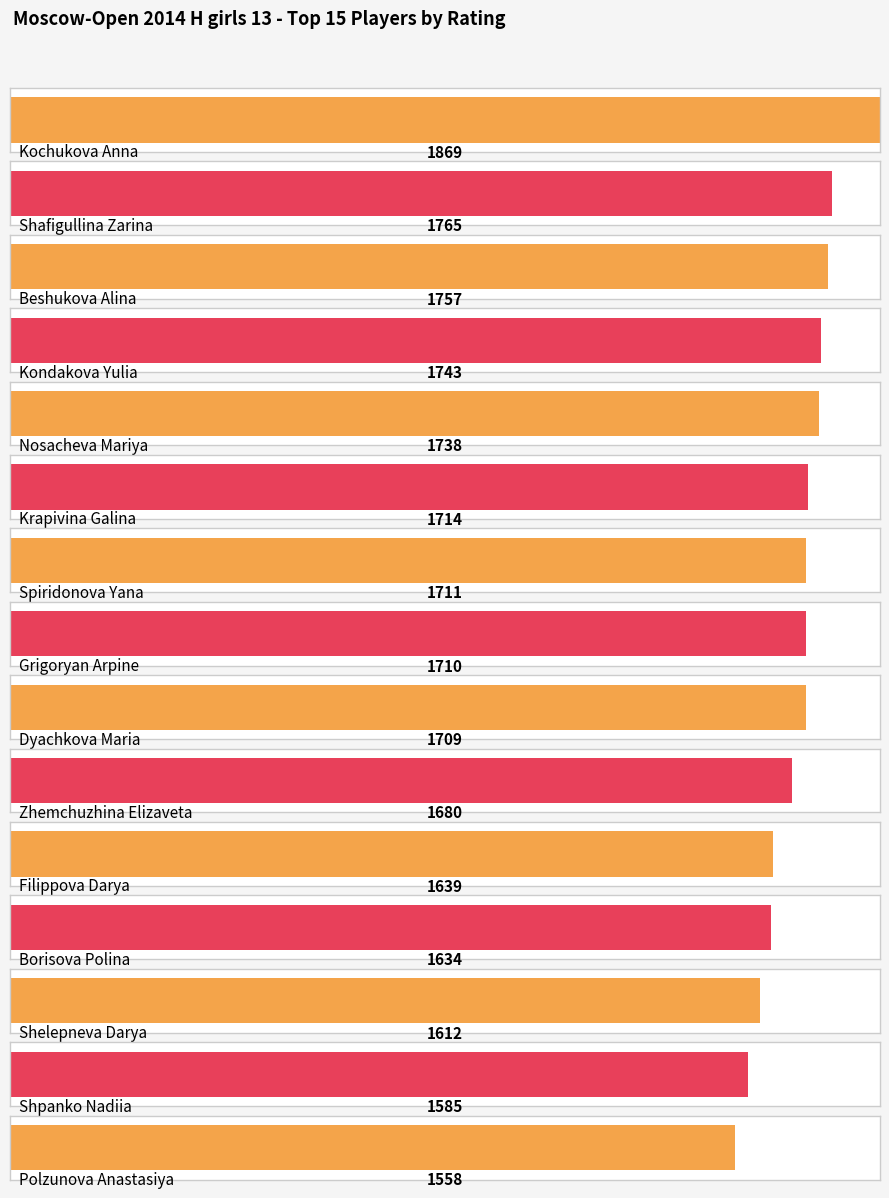

What is the change in value from Kondakova Yulia to Zhemchuzhina Elizaveta?

-63